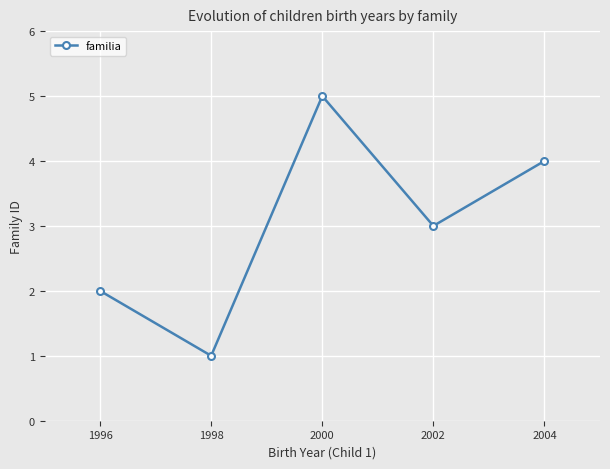

Read the value at 1998.

1